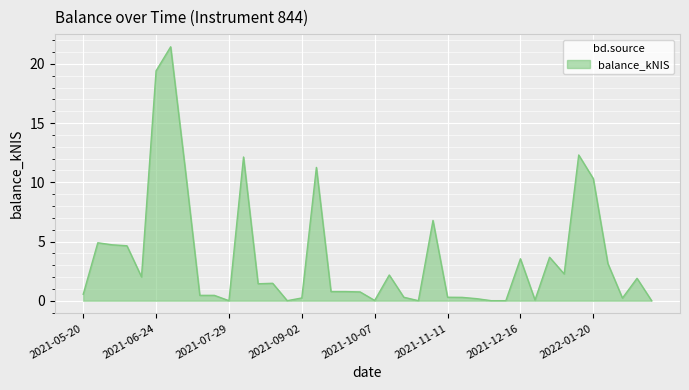

How many lines are shown in the chart?

1